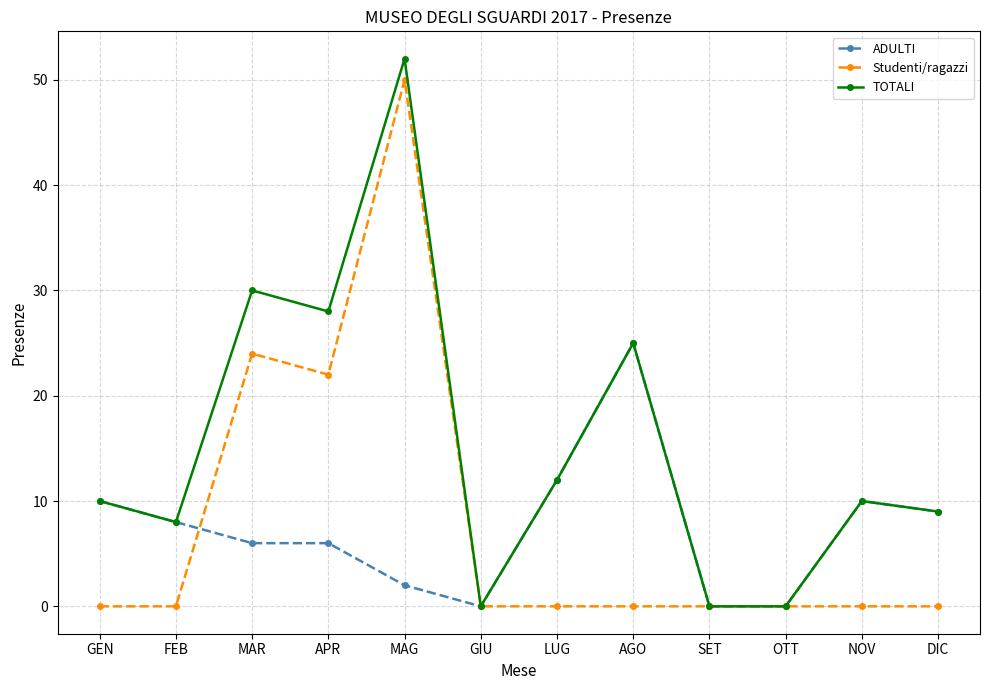

Does the chart display data point markers on the line(s)?

Yes